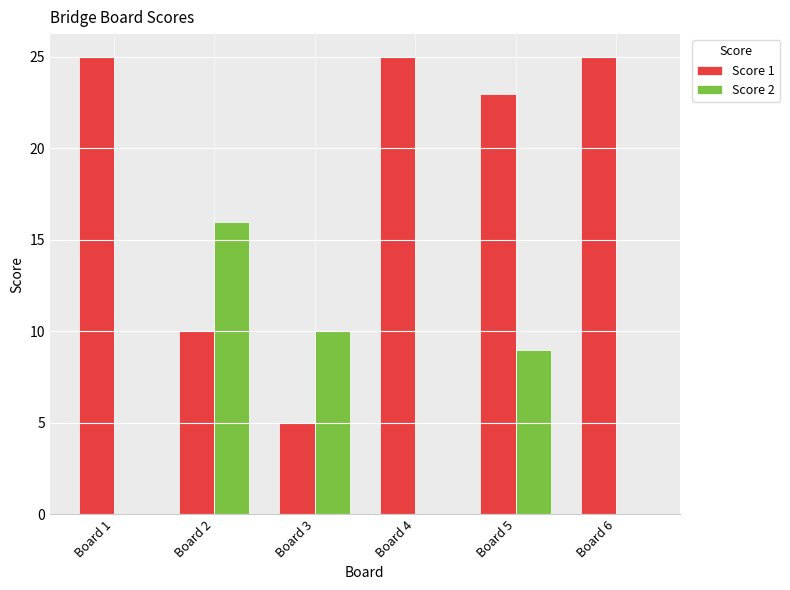

The Score 1 series shows 12 at Board 4. True or false?

False